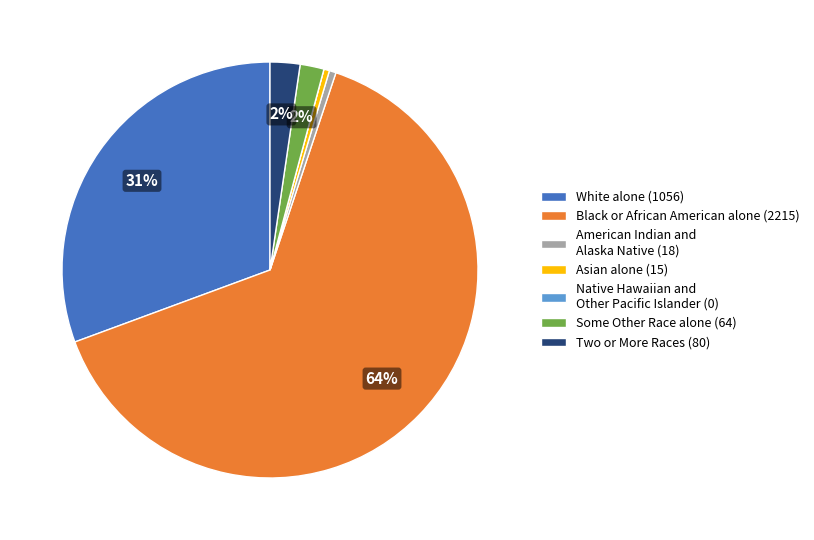

True or false: Some Other Race alone (64) accounts for 2% of the total.

True